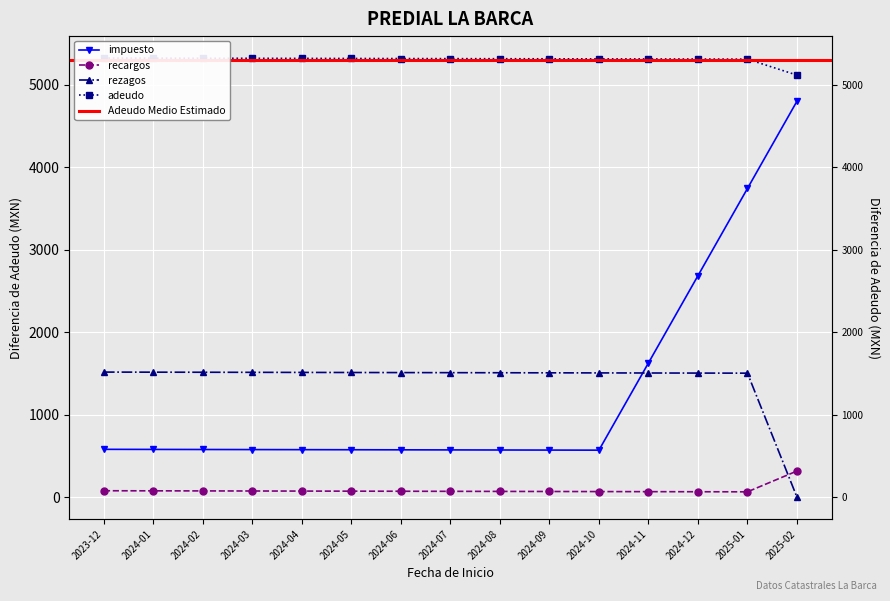

How many values in rezagos are above zero?

14